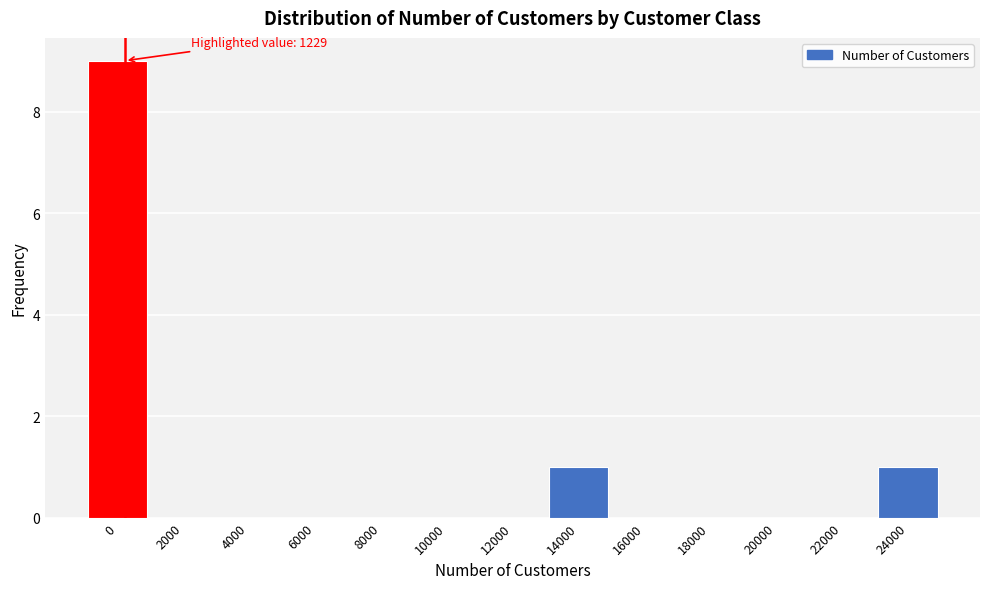

Reading left to right, transcribe all the data shown in this chart.

0=9	2000=0	4000=0	6000=0	8000=0	10000=0	12000=0	14000=1	16000=0	18000=0	20000=0	22000=0	24000=1